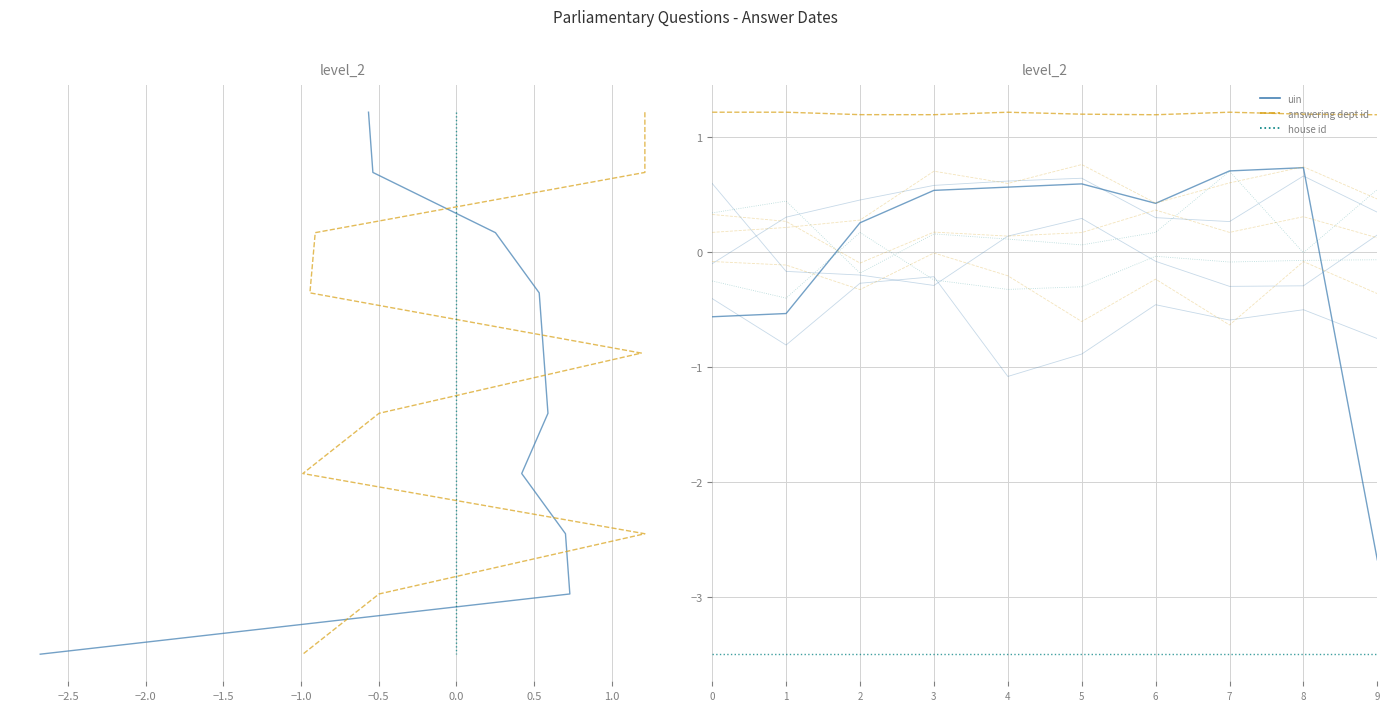

What are all the series names shown in the legend?

uin, answering dept id, house id